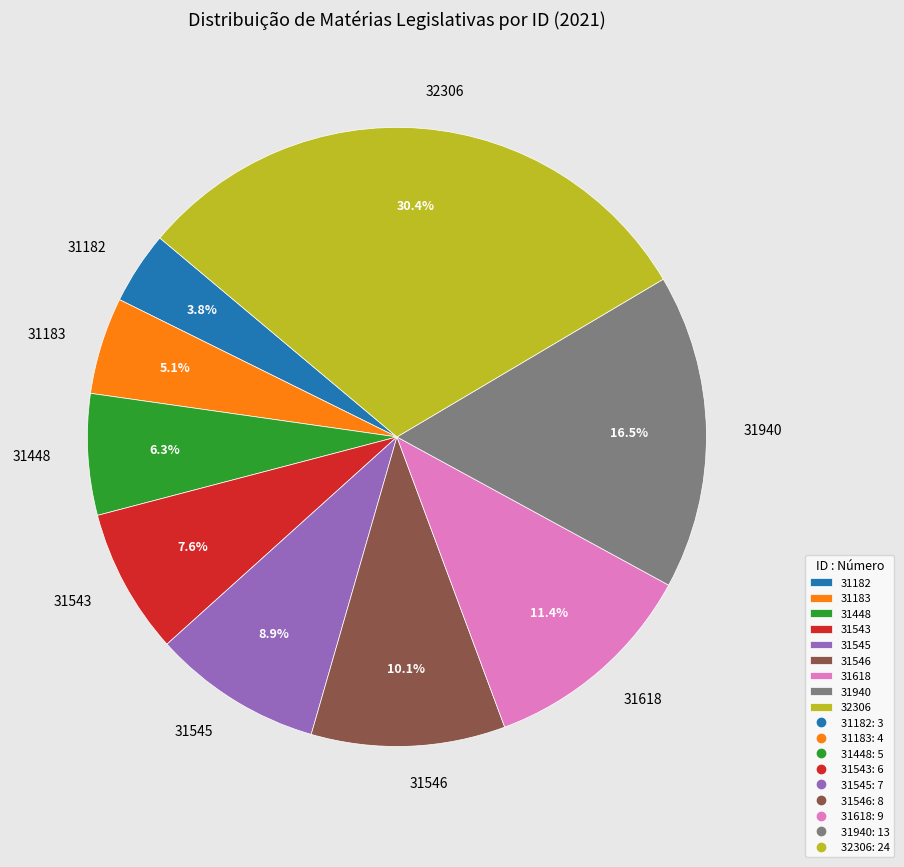

Is there a majority slice in this chart?

No